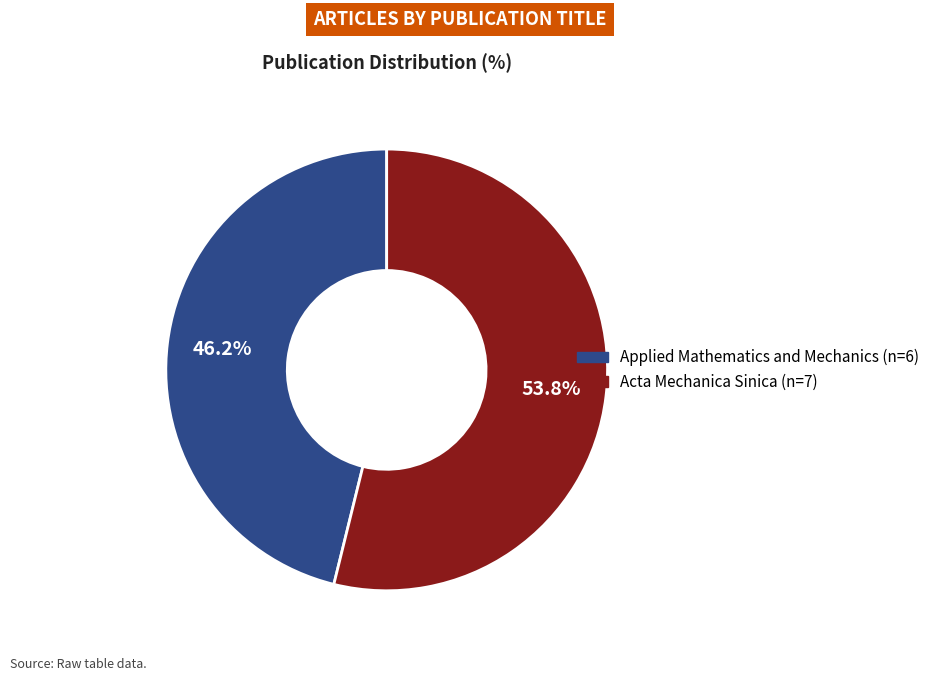

Is it true that Acta Mechanica Sinica is 54% of the pie?

True